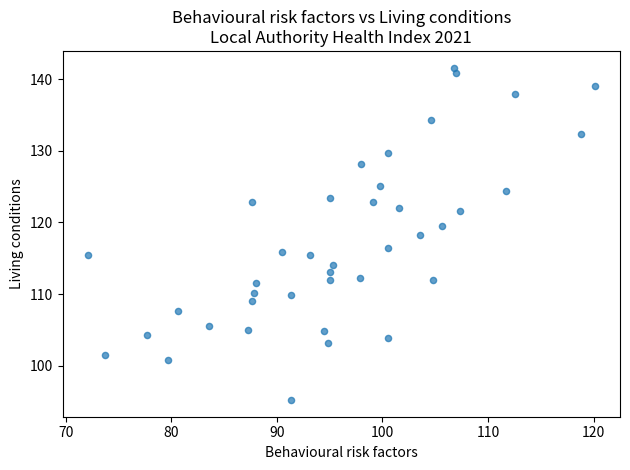

What is the range of Y values (max minus min)?

46.4